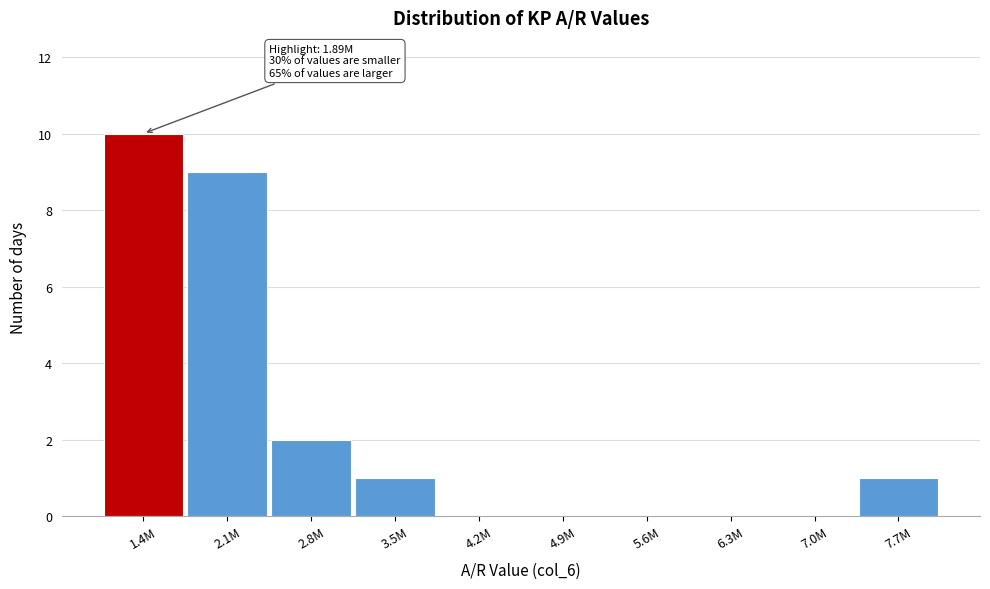

Reading right to left, list all the values displayed in this chart.

7.7M=1	7.0M=0	6.3M=0	5.6M=0	4.9M=0	4.2M=0	3.5M=1	2.8M=2	2.1M=9	1.4M=10